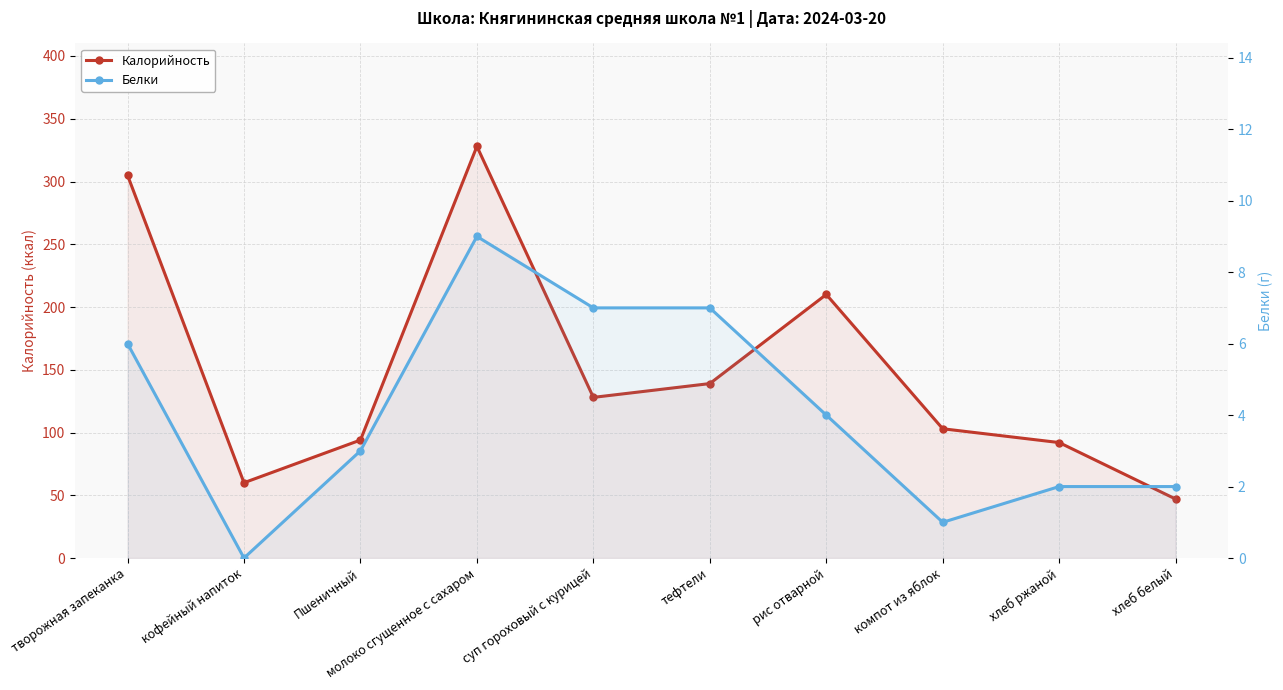

Reading left to right, transcribe all the data shown in this chart.

Калорийность: творожная запеканка=305	кофейный напиток=60	Пшеничный=94	молоко сгущенное с сахаром=328	суп гороховый с курицей=128	тефтели=139	рис отварной=210	компот из яблок=103	хлеб ржаной=92	хлеб белый=47
Белки: творожная запеканка=6	кофейный напиток=0	Пшеничный=3	молоко сгущенное с сахаром=9	суп гороховый с курицей=7	тефтели=7	рис отварной=4	компот из яблок=1	хлеб ржаной=2	хлеб белый=2